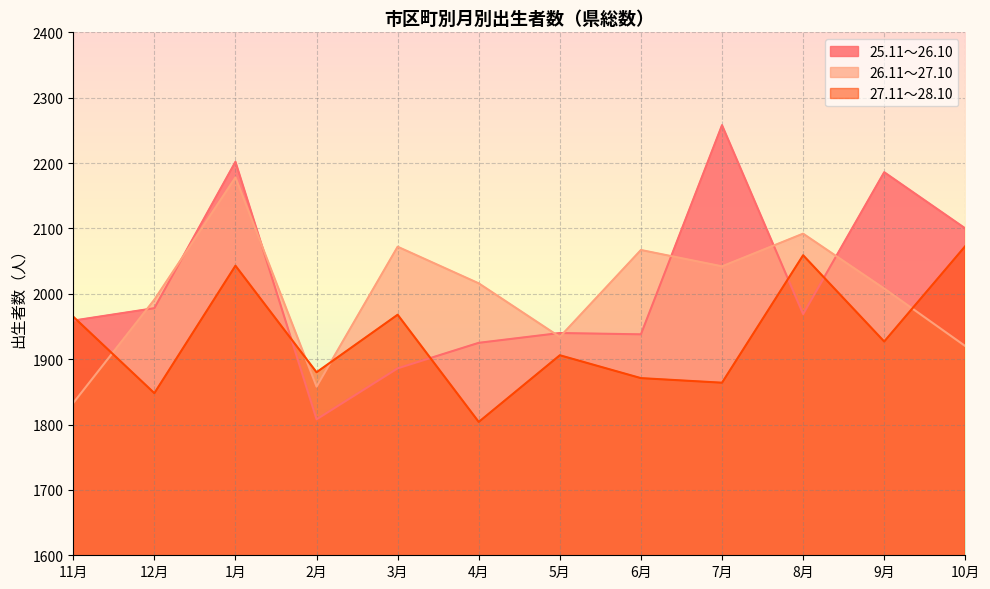

Which series has the widest spread of values?

25.11～26.10